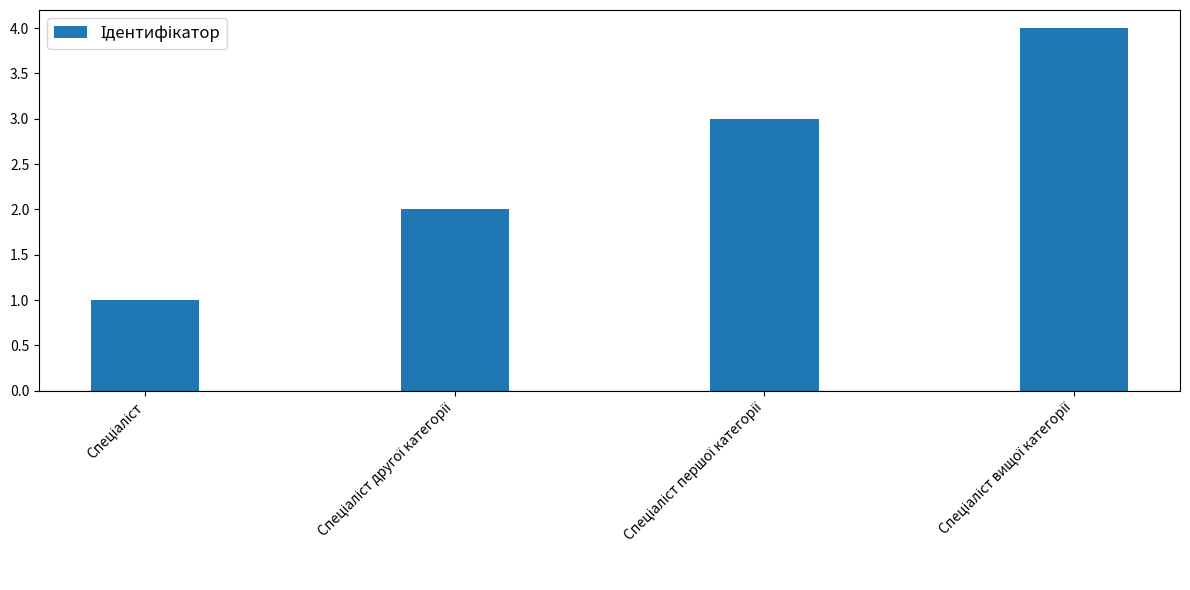

What is the difference between the maximum and minimum values?

3